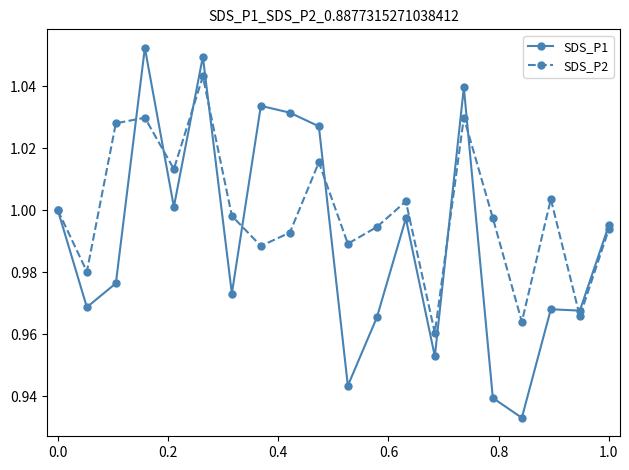

Rank the series by their average value, from lowest to highest.

SDS_P1, SDS_P2